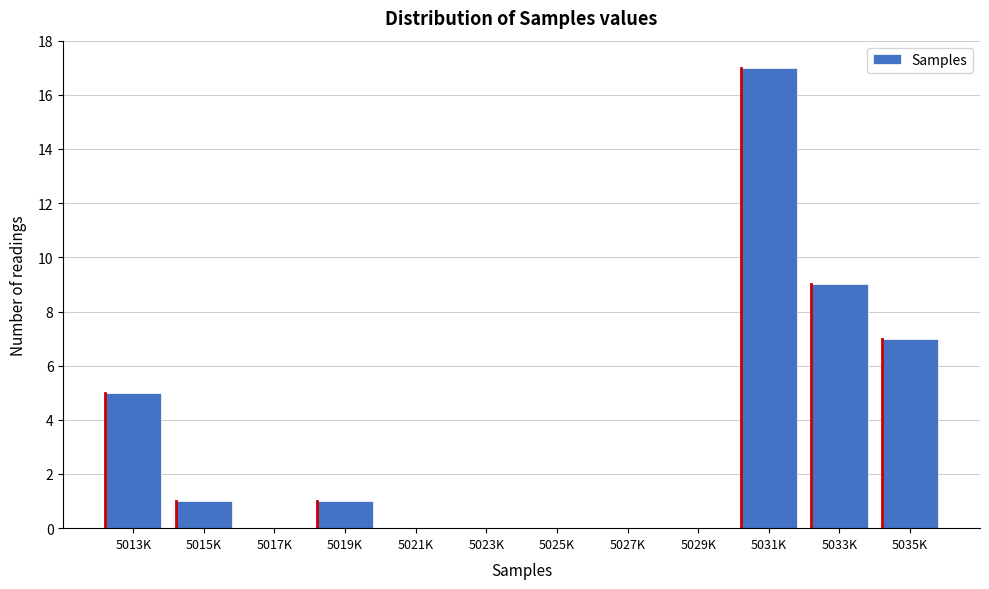

Reading left to right, list all the values displayed in this chart.

5013K=5	5015K=1	5017K=0	5019K=1	5021K=0	5023K=0	5025K=0	5027K=0	5029K=0	5031K=17	5033K=9	5035K=7